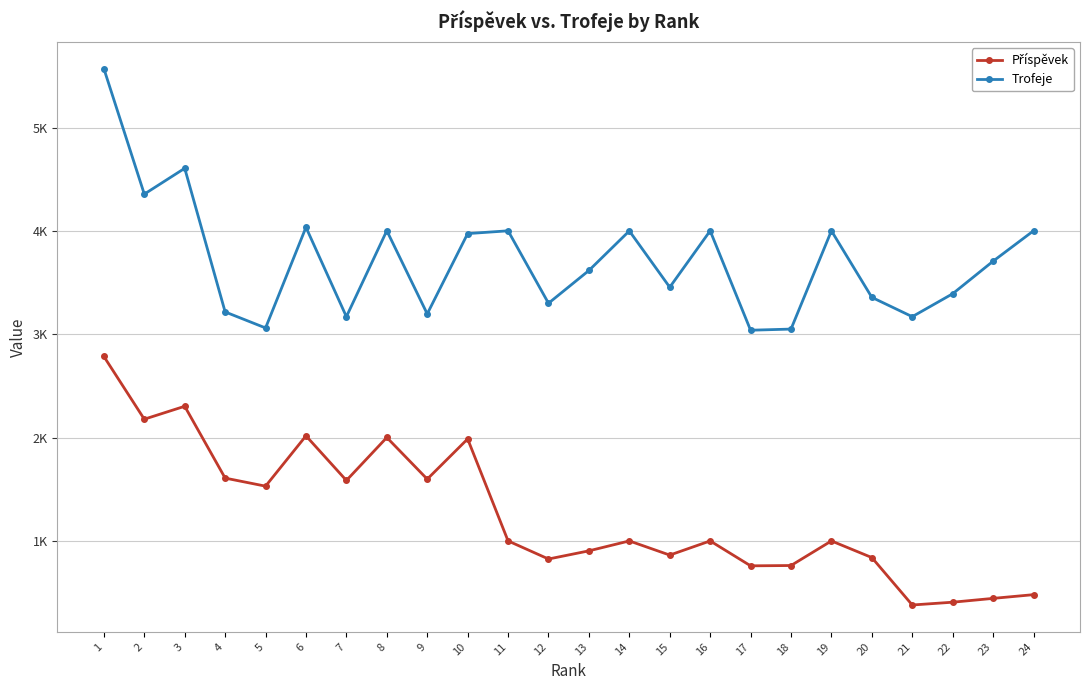

Reading left to right, what are all the values shown in this chart?

Příspěvek: 1=2785	2=2178	3=2303	4=1608	5=1530	6=2017	7=1585	8=2001	9=1598	10=1987	11=1000	12=825	13=904	14=1000	15=863	16=1000	17=759	18=762	19=1000	20=839	21=380	22=407	23=444	24=480
Trofeje: 1=5570	2=4356	3=4606	4=3216	5=3061	6=4035	7=3170	8=4002	9=3197	10=3974	11=4001	12=3300	13=3617	14=4000	15=3455	16=4001	17=3039	18=3050	19=4001	20=3357	21=3170	22=3392	23=3707	24=4001